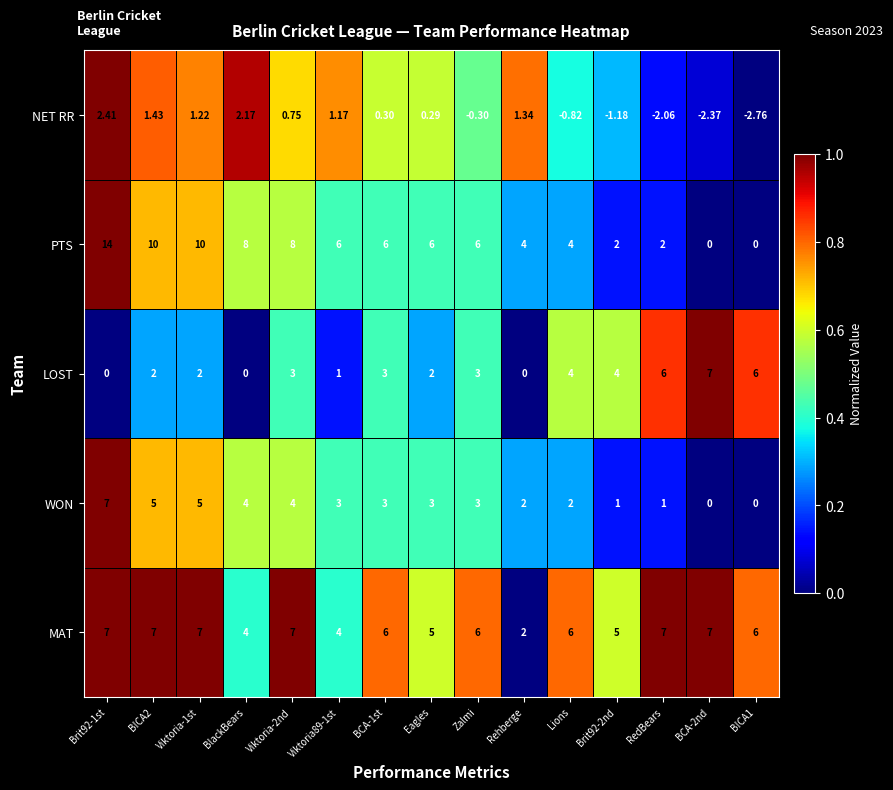

Is the value of LOST at Viktoria-1st greater than the value of MAT at Viktoria-2nd?

No